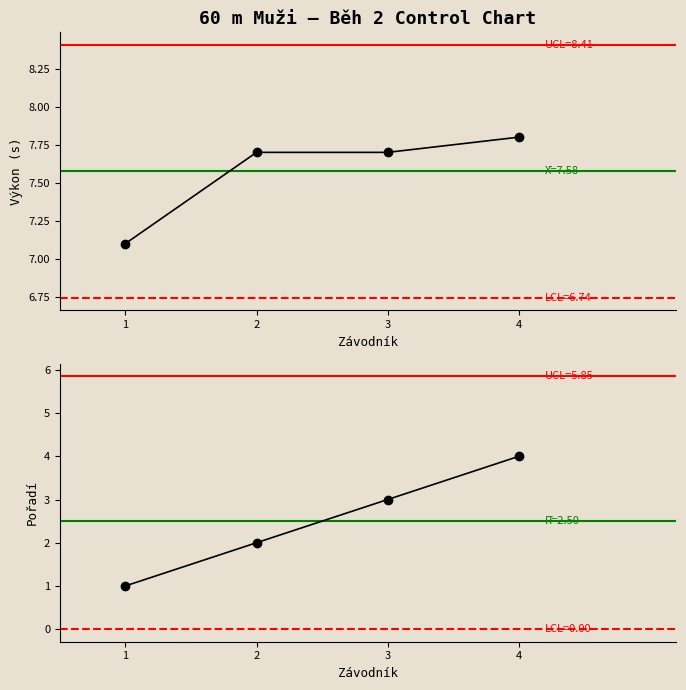

At how many categories does at least one series exceed 7?

4